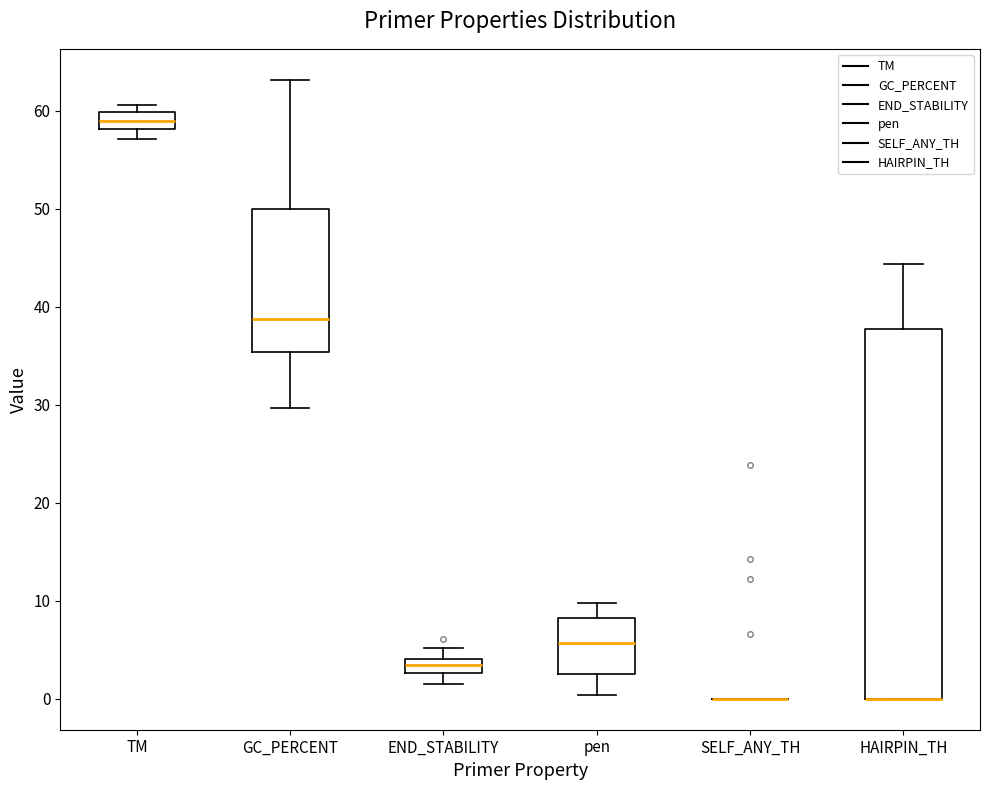

Comparing the boxes themselves (not the whiskers), which one is the tallest?

HAIRPIN_TH